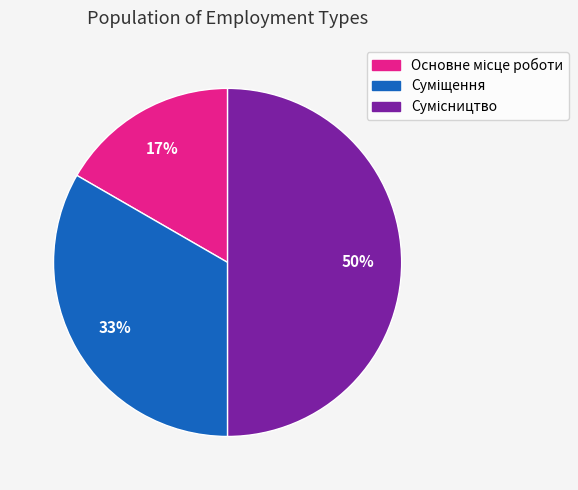

To the nearest percent, what is the average slice percentage?

33%